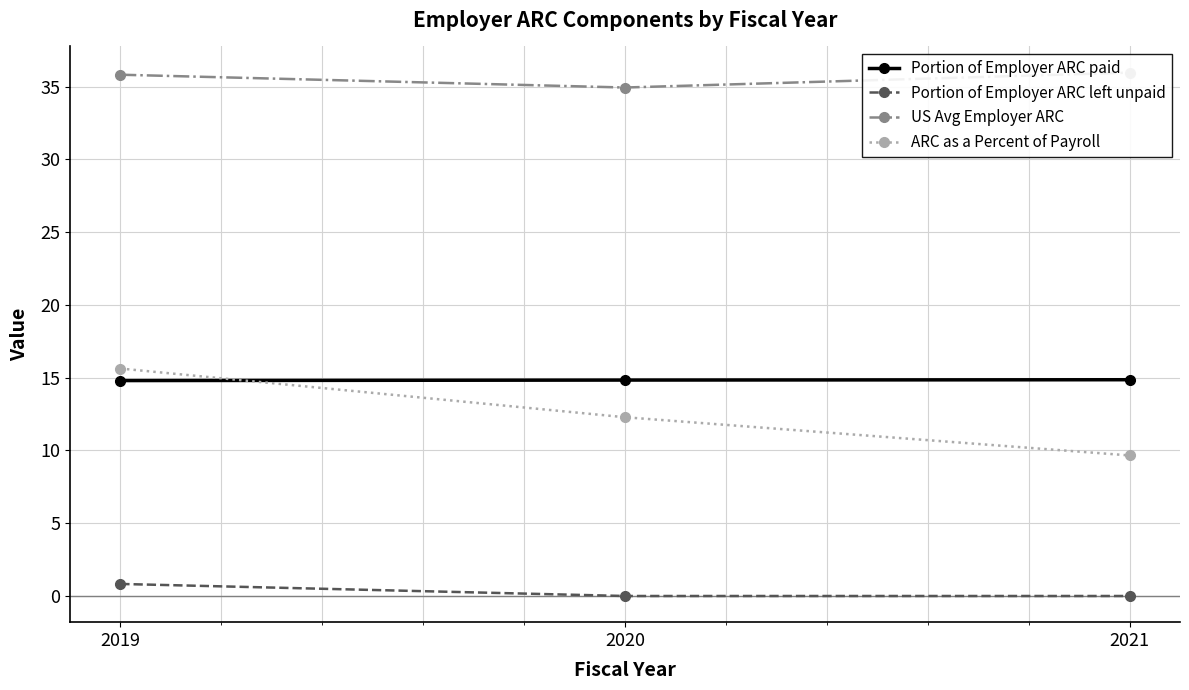

How many distinct data groups are displayed?

4